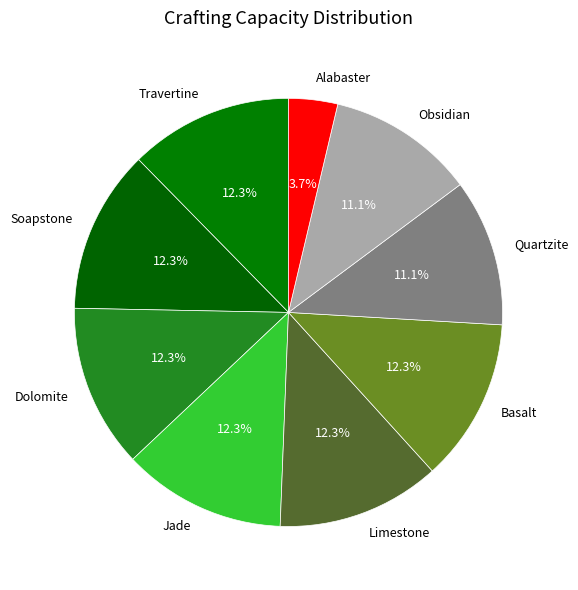

Which slice is the smallest?

Alabaster